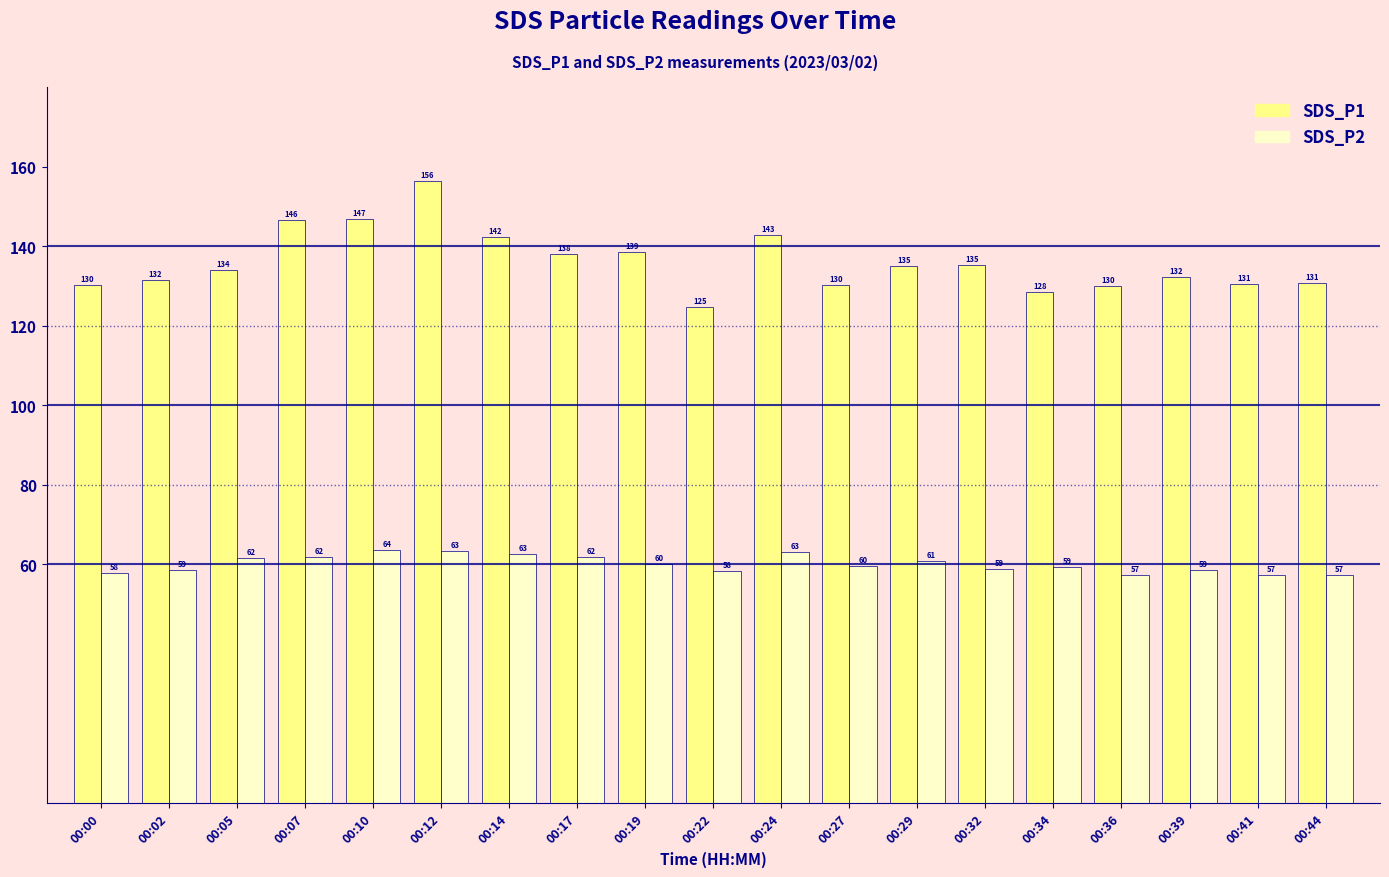

What is the sum of the SDS_P1 values at 00:29 and 00:32?

270.2